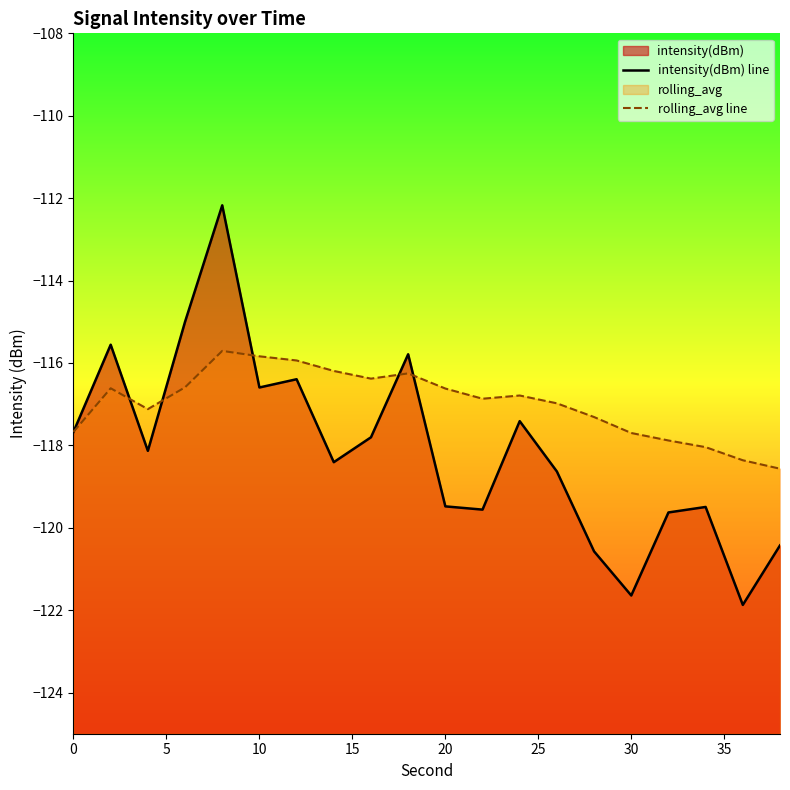

True or false: intensity(dBm) line has more than 0 interior local peaks.

True